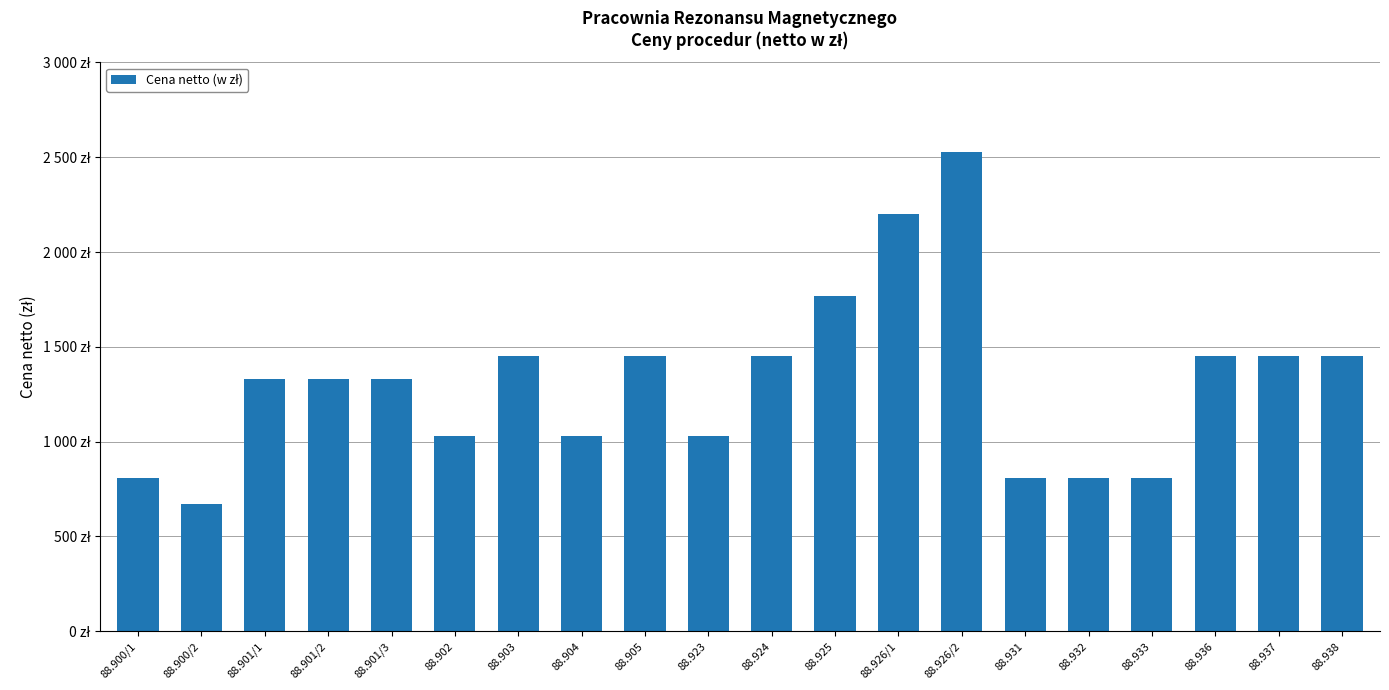

Are the bars horizontal?

No